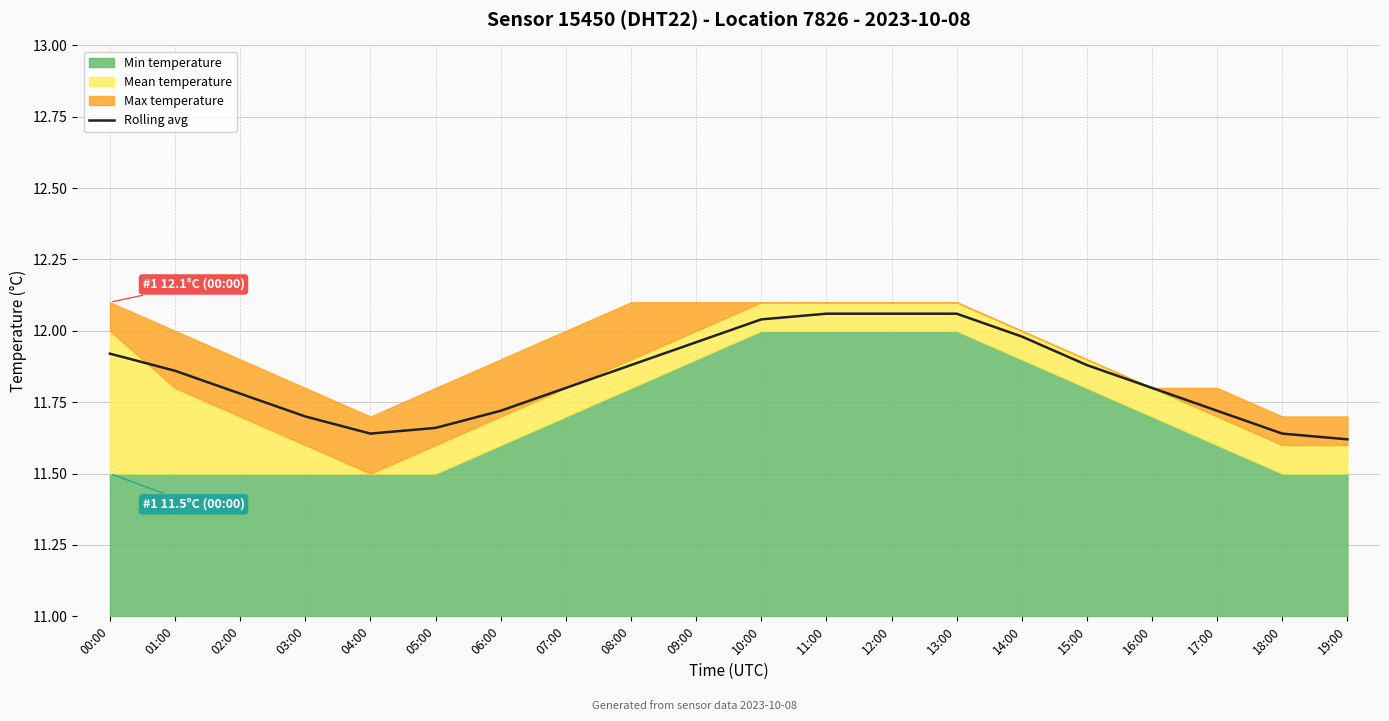

Between 11:00 and 01:00, which is larger?

11:00